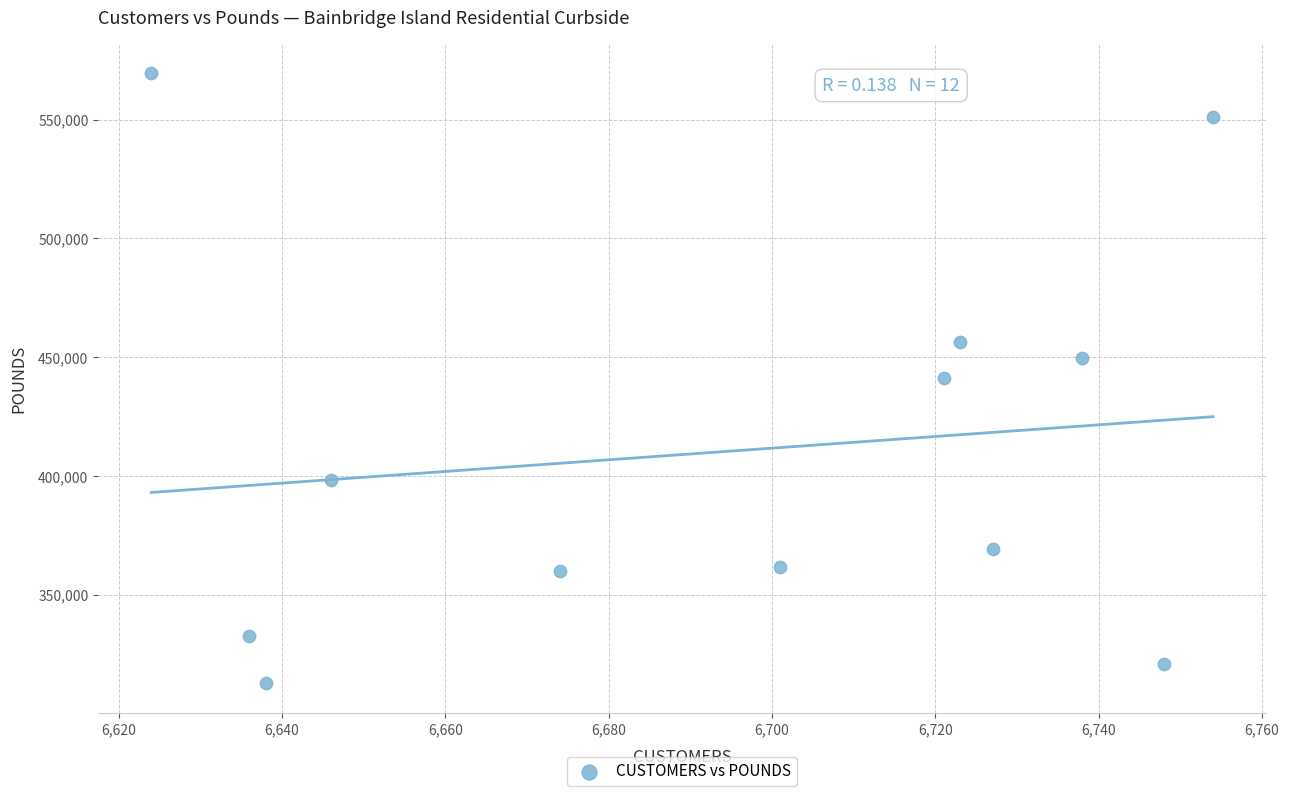

What is the range of X values (max minus min)?

130